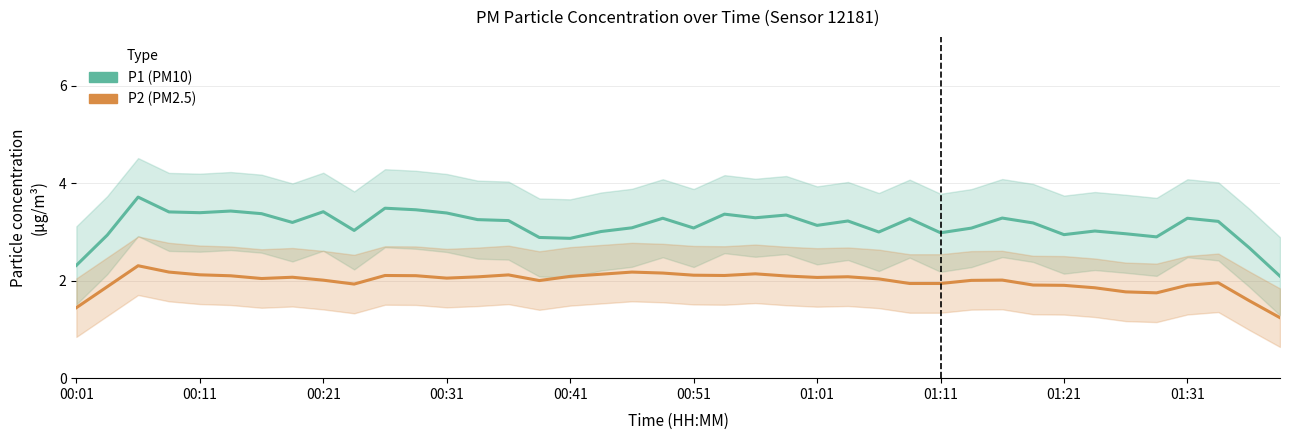

Reading left to right, list all the values displayed in this chart.

P1: 2.3	2.9	3.7	3.4	3.4	3.4	3.4	3.2	3.4	3.0	3.5	3.5	3.4	3.3	3.2	2.9	2.9	3.0	3.1	3.3	3.1	3.4	3.3	3.3	3.1	3.2	3.0	3.3	3.0	3.1	3.3	3.2	2.9	3.0	3.0	2.9	3.3	3.2	2.7	2.1
P2: 1.4	1.9	2.3	2.2	2.1	2.1	2.0	2.1	2.0	1.9	2.1	2.1	2.1	2.1	2.1	2.0	2.1	2.1	2.2	2.2	2.1	2.1	2.1	2.1	2.1	2.1	2.0	1.9	1.9	2.0	2.0	1.9	1.9	1.9	1.8	1.8	1.9	2.0	1.6	1.2